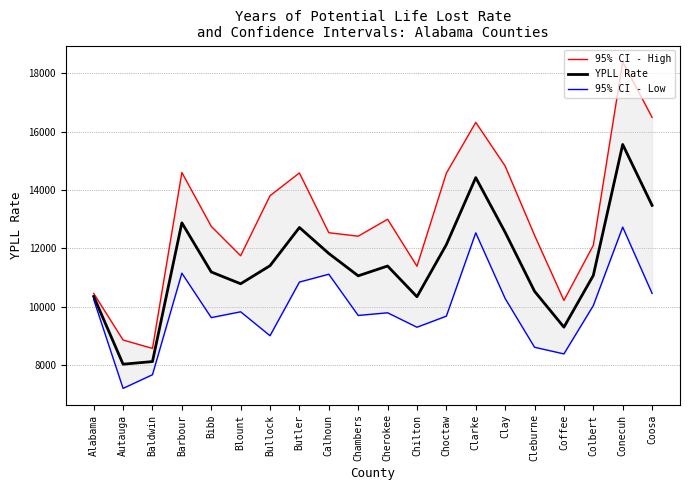

What is the difference between the maximum and minimum values in the YPLL Rate series?

7537.6